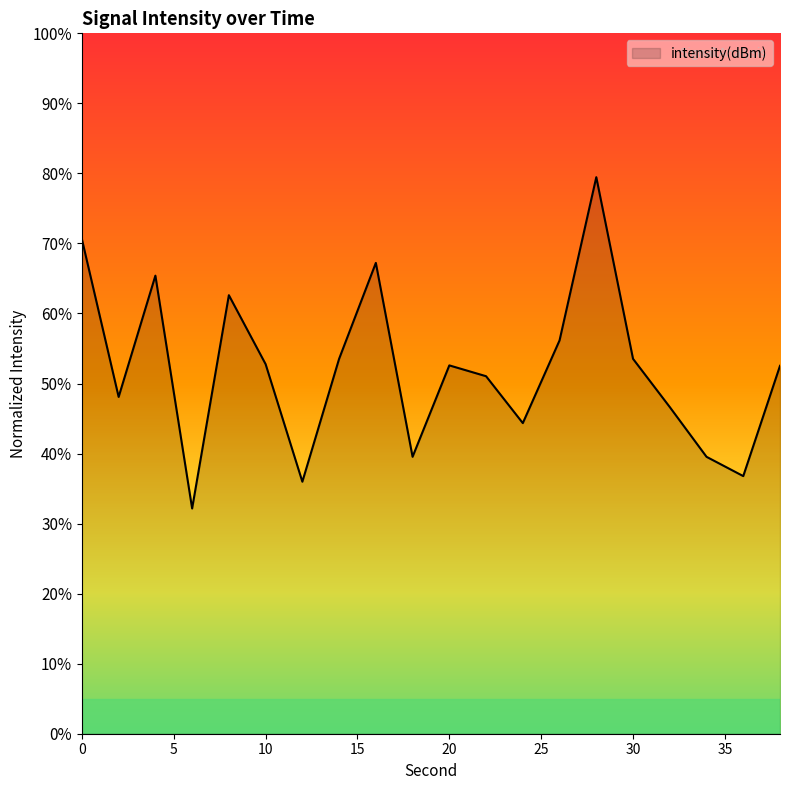

How many values are below 52?

9